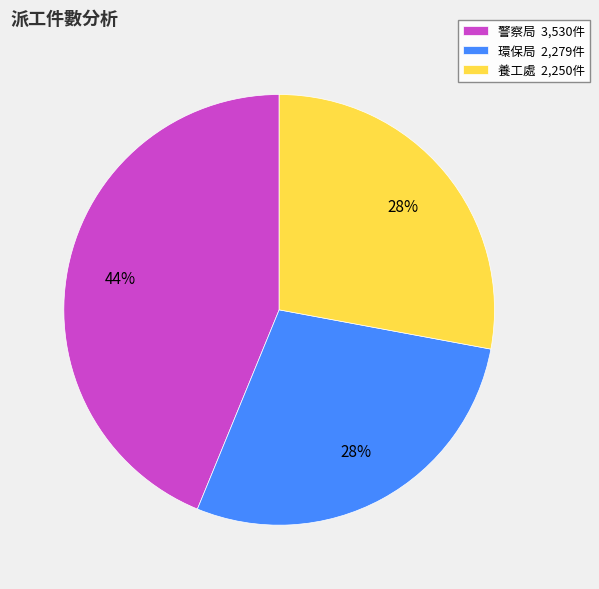

Combined, do 警察局 3,530件 and 環保局 2,279件 account for over 50%?

Yes